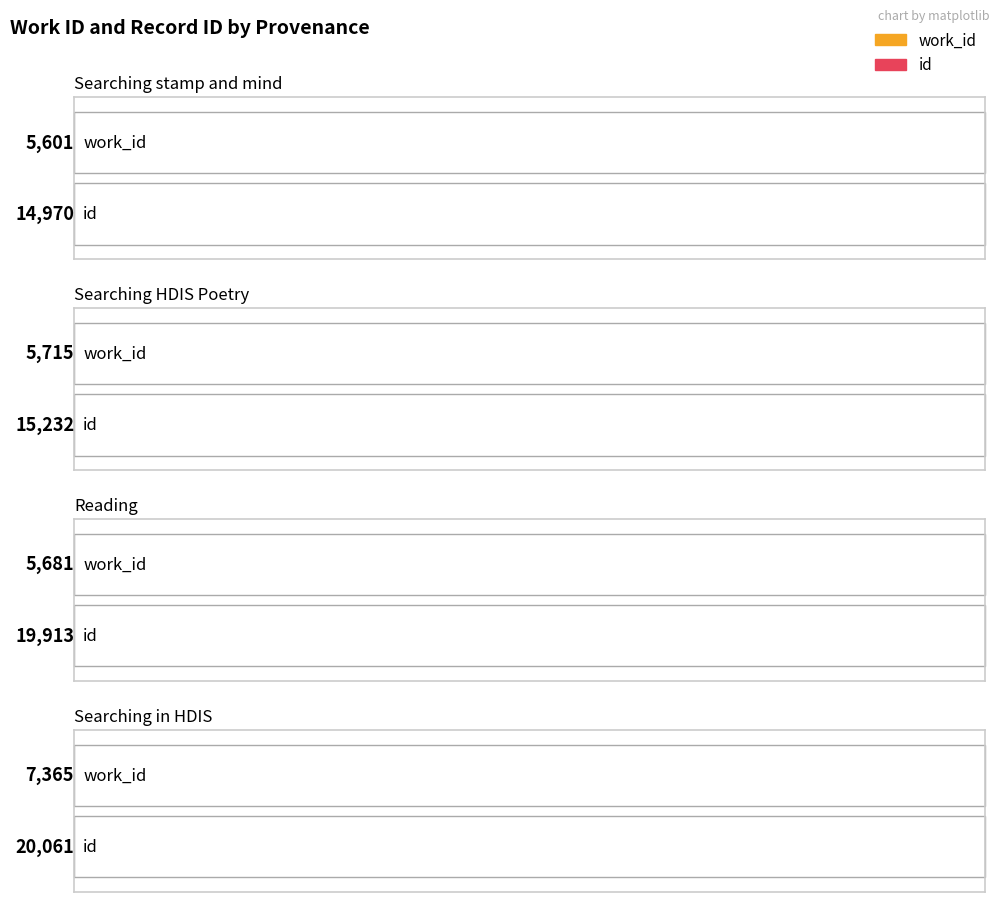

Which has a higher value, Reading or Searching HDIS Poetry?

Searching HDIS Poetry